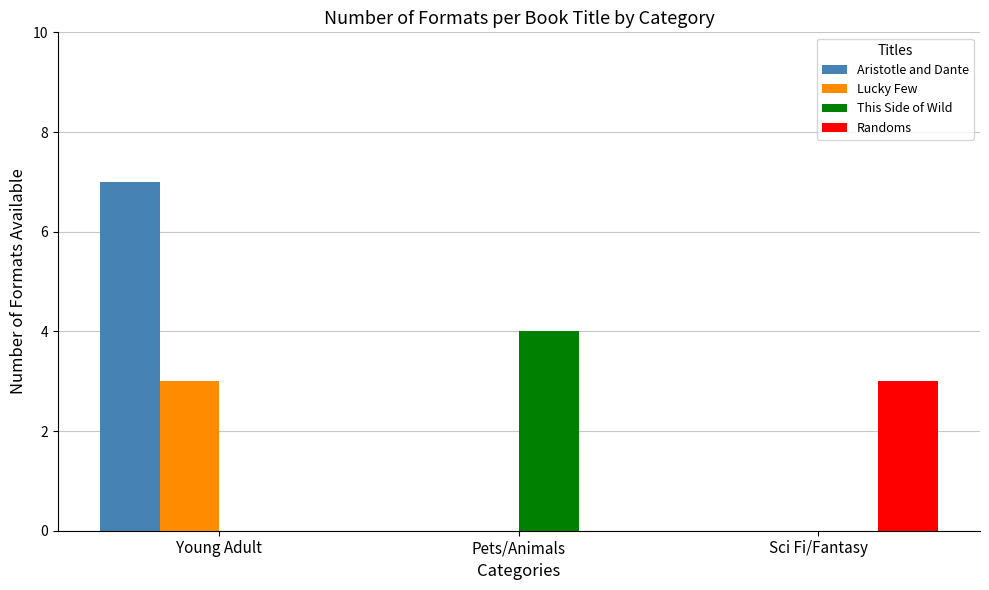

What is the average value of the Aristotle and Dante series?

2